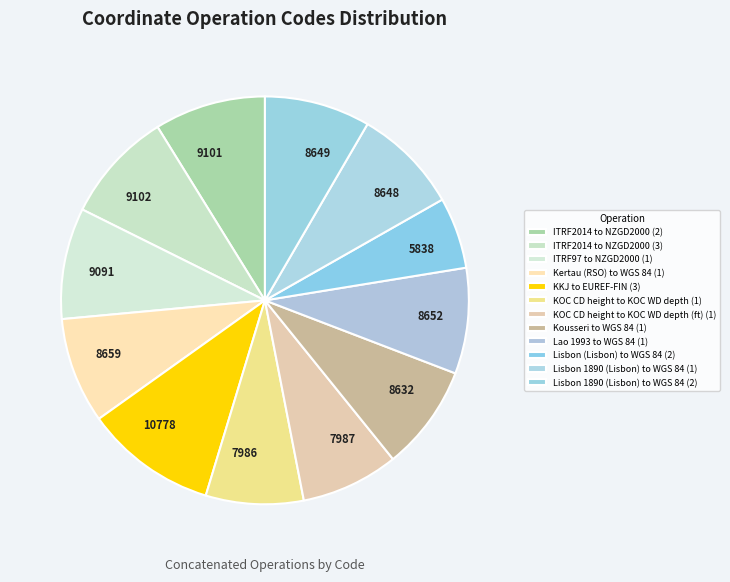

Combined, do 9102 and 7986 account for over 50%?

No